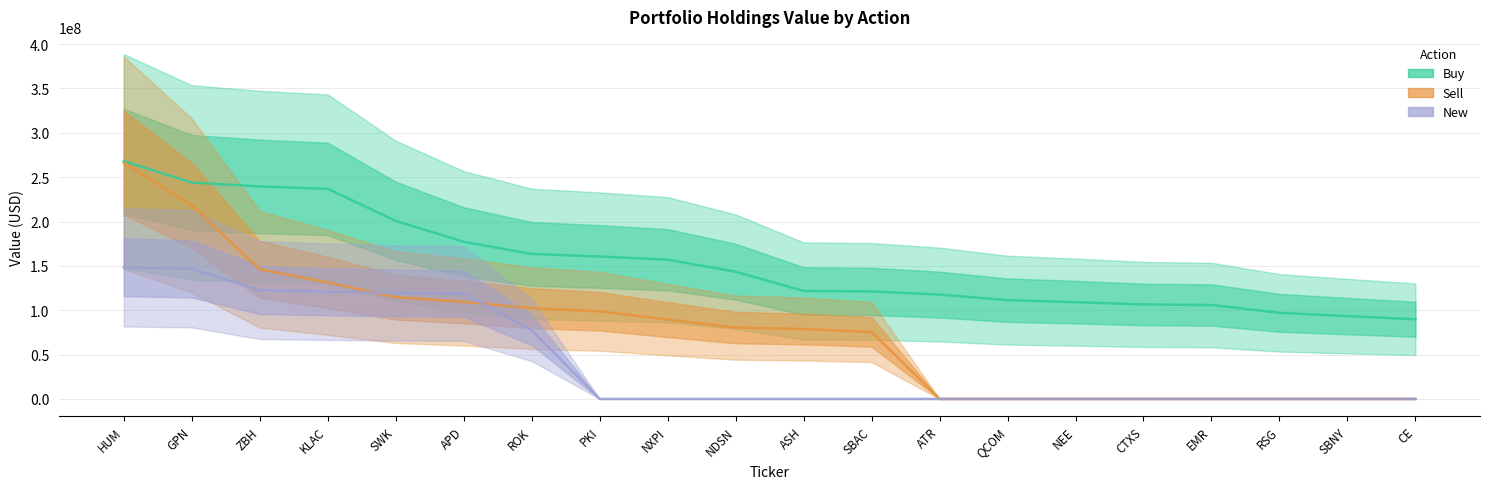

Is the value of New at HUM greater than the value of Buy at HUM?

No